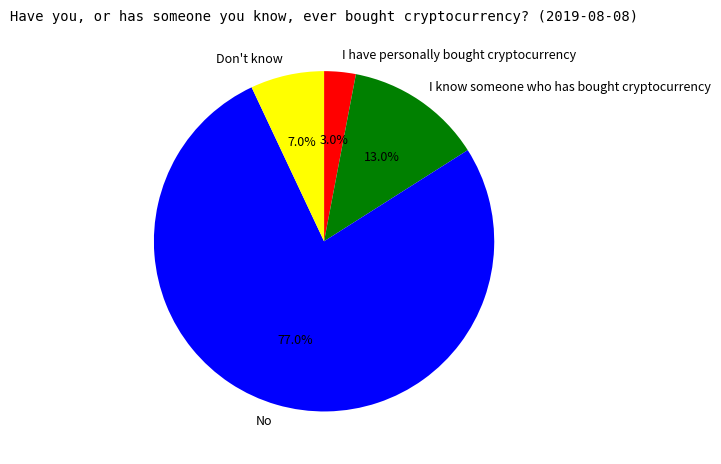

To the nearest percent, what is the combined percentage of Don't know and I know someone who has bought cryptocurrency?

20%